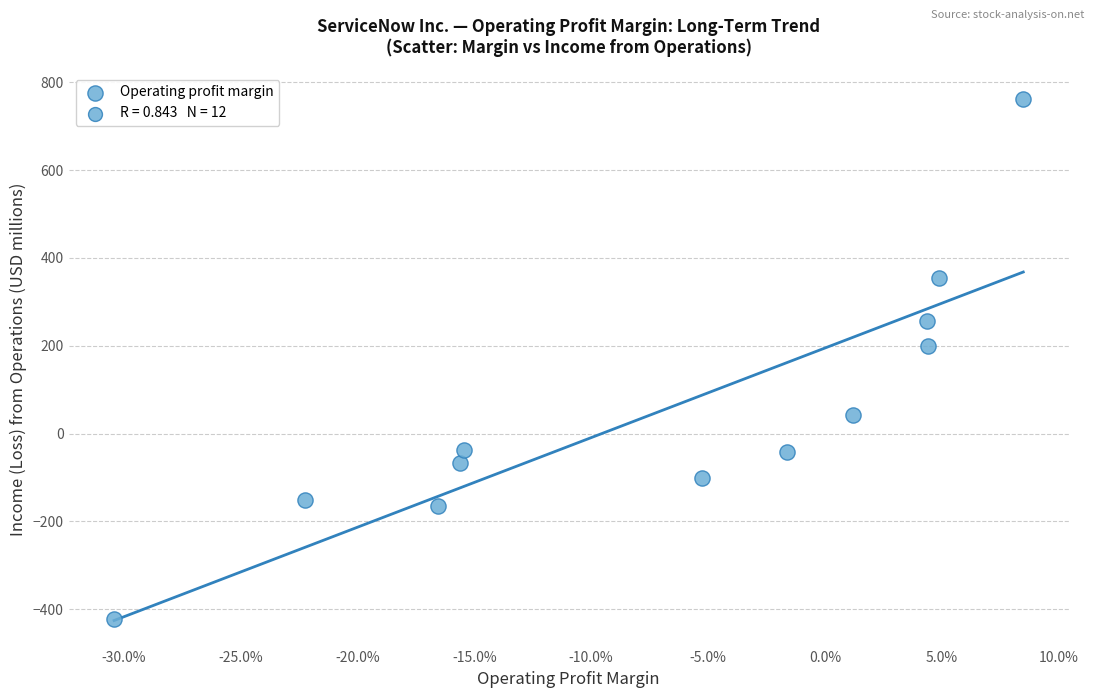

What Y value in the scatter plot is closest to 169?

199